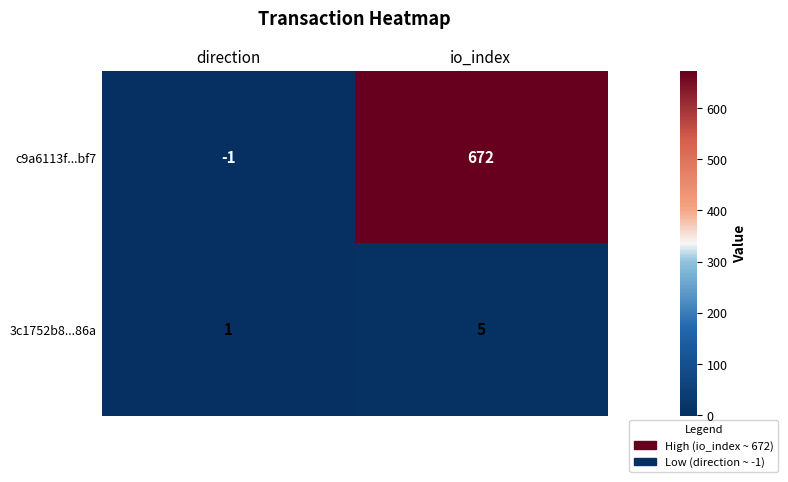

Which category has the highest value across all series?

io_index